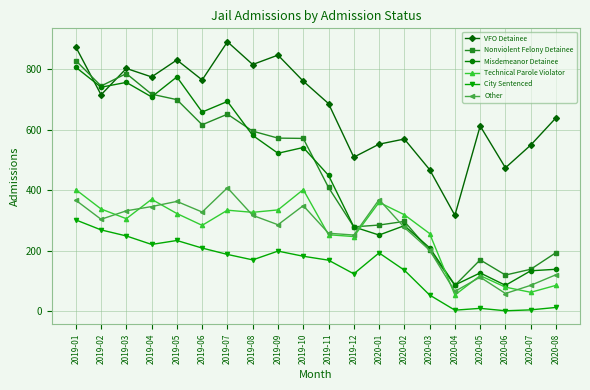

True or false: Other and VFO Detainee intersect in this chart.

False